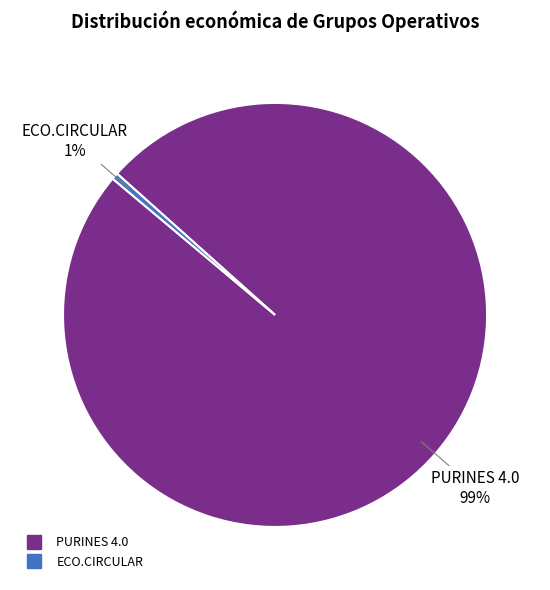

What is the majority slice?

PURINES 4.0